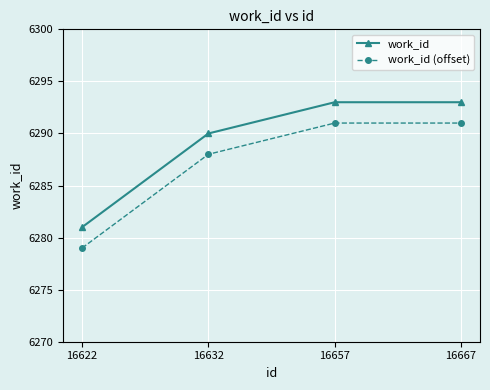

What is the value of the work_id (offset) point at the 3rd from the left?

6291